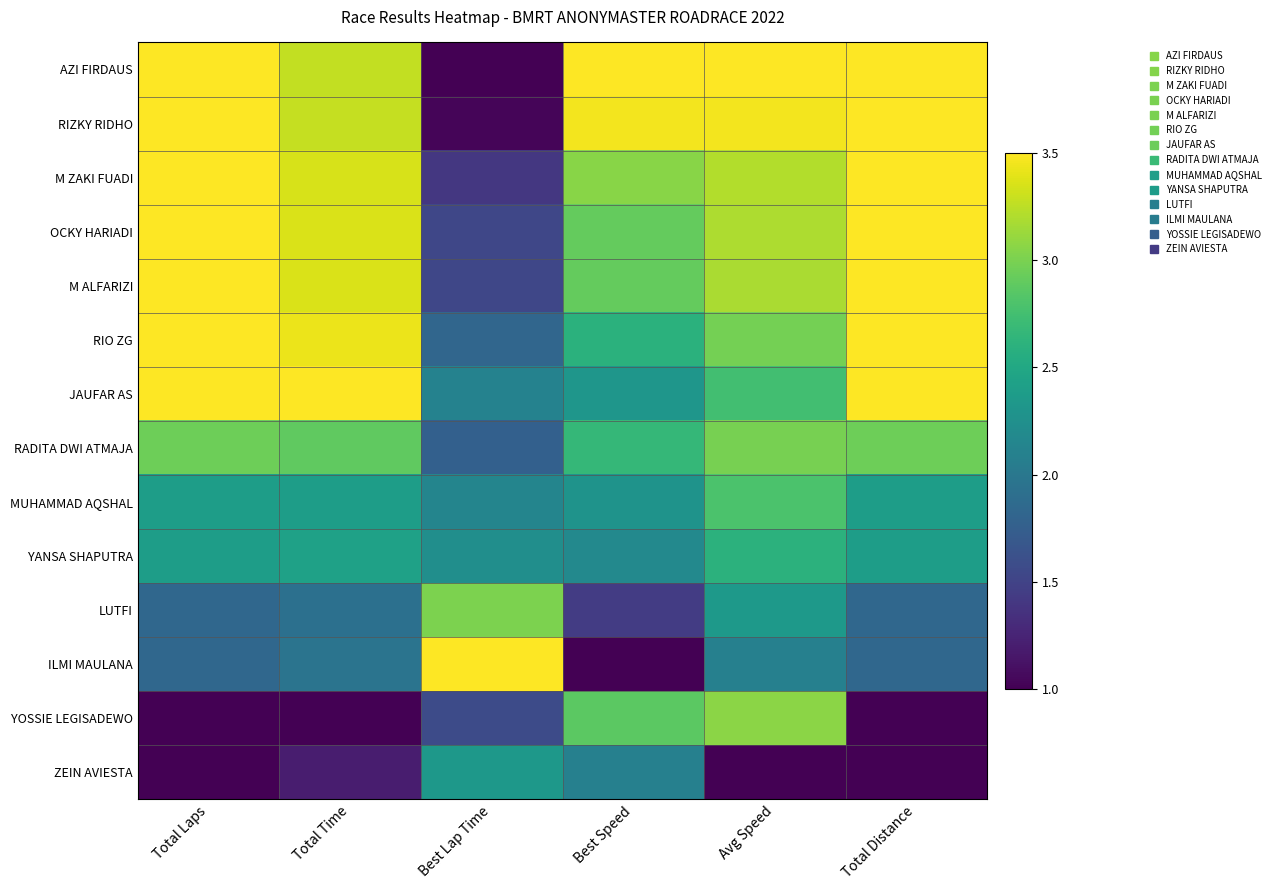

What is the maximum value shown in the chart?

3.5